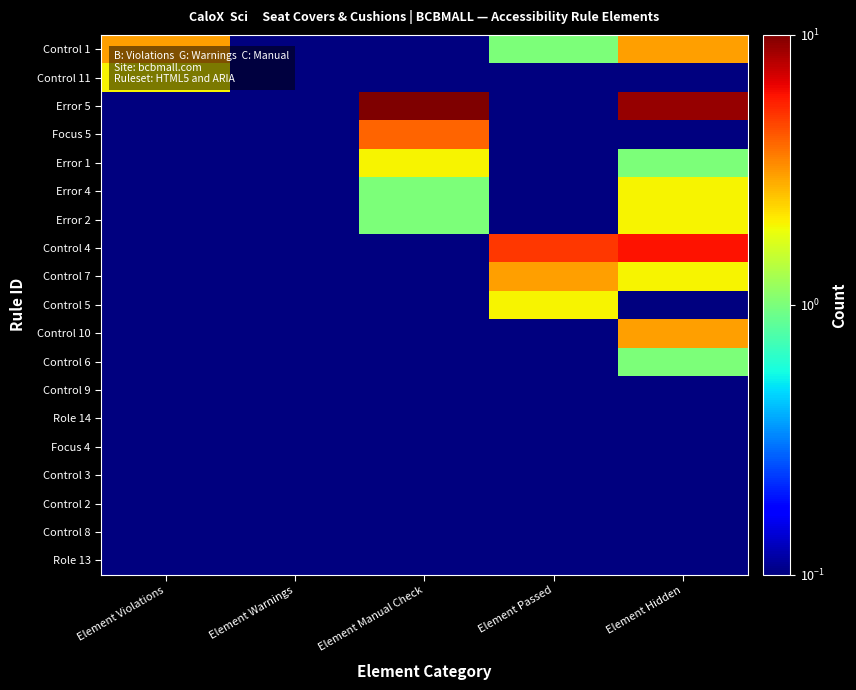

Which series has the largest total across all categories?

Error 5